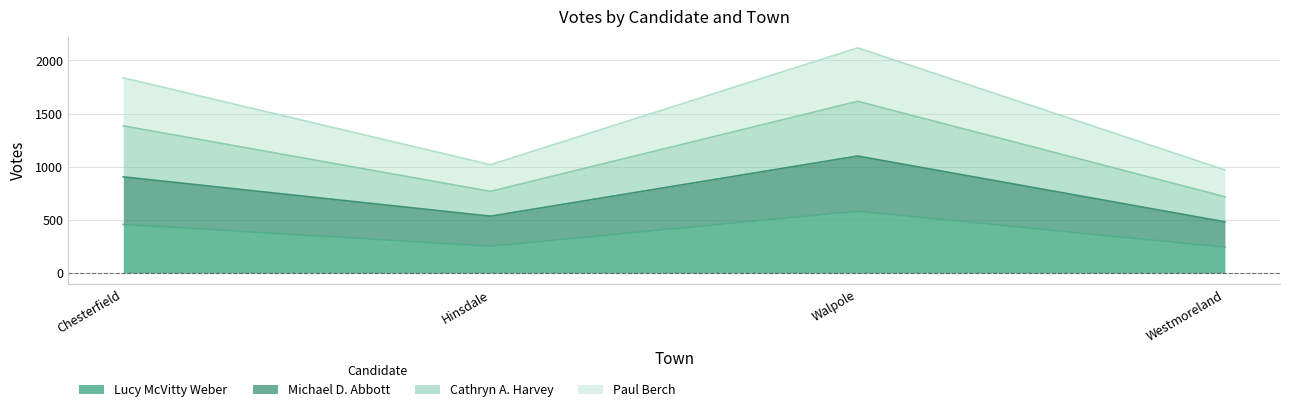

True or false: Lucy McVitty Weber has more than 0 points higher than both neighbors.

True